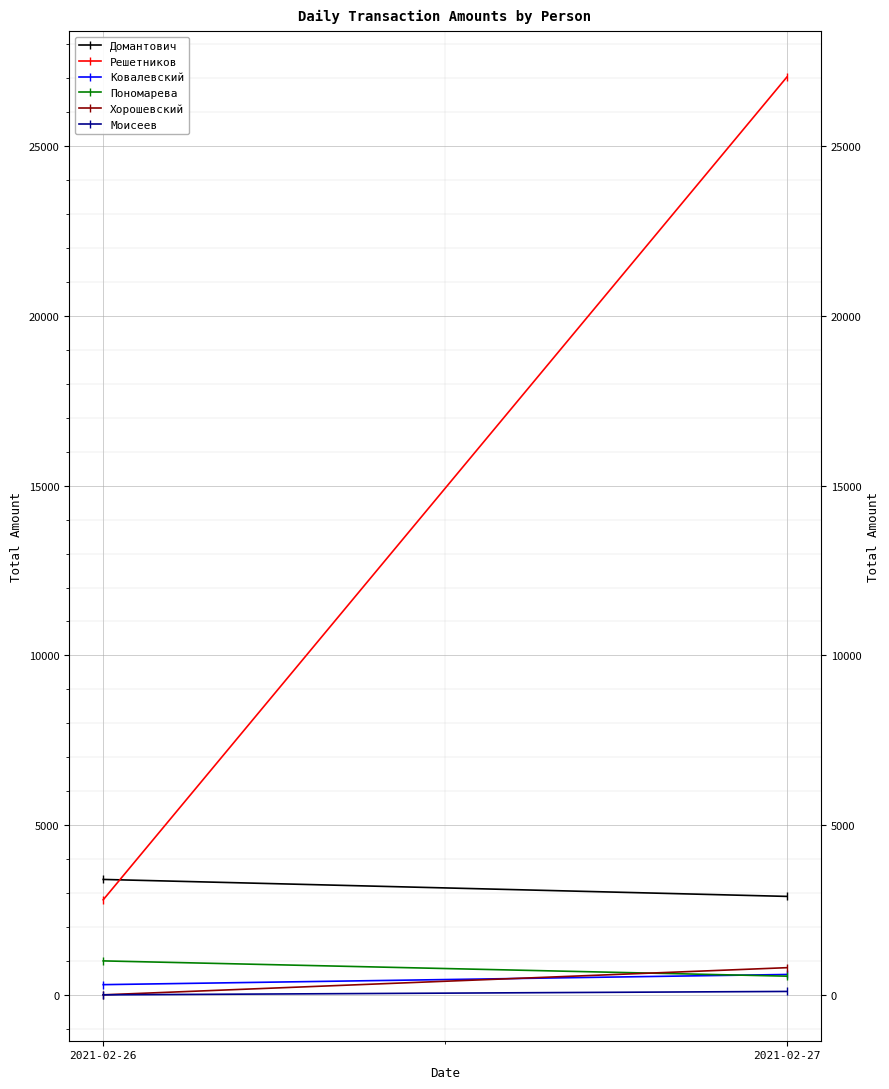

The value of Домантович at 2021-02-27 is 5208. True or false?

False